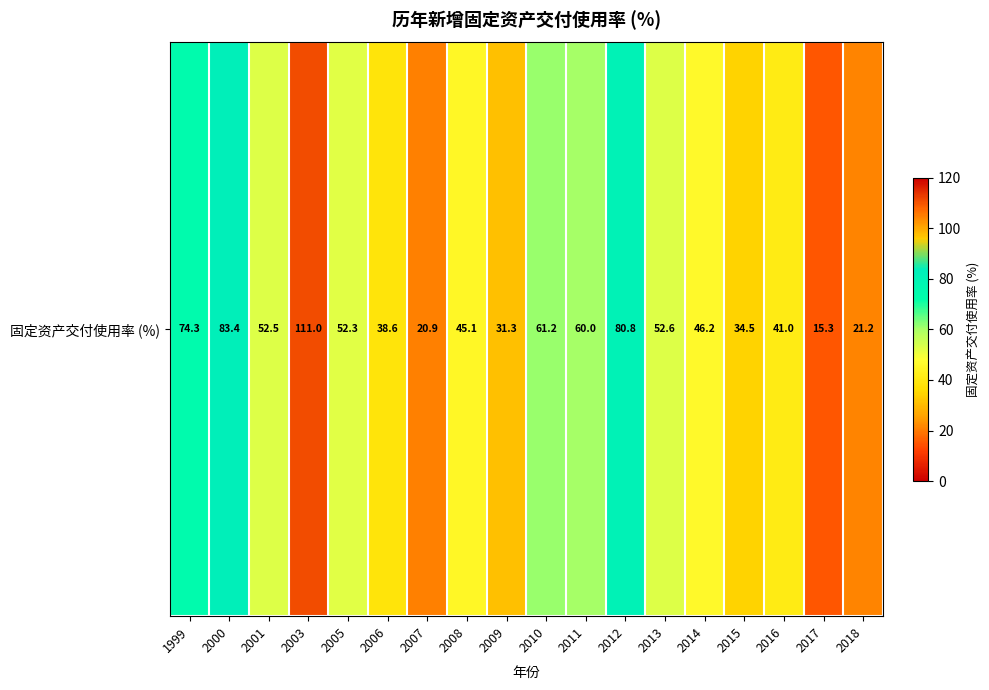

Approximately how many times larger is the value at 2015 compared to 2000?

0.4